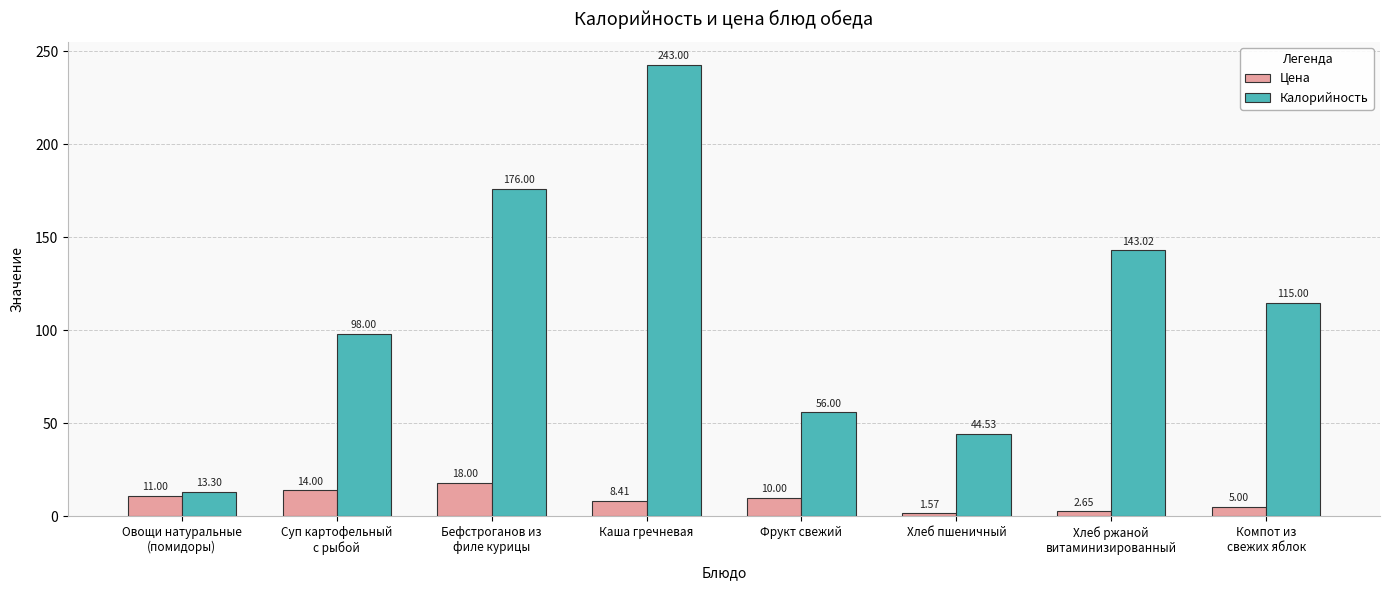

Between Суп картофельный
с рыбой and Хлеб ржаной
витаминизированный, which series saw the biggest shift?

Калорийность